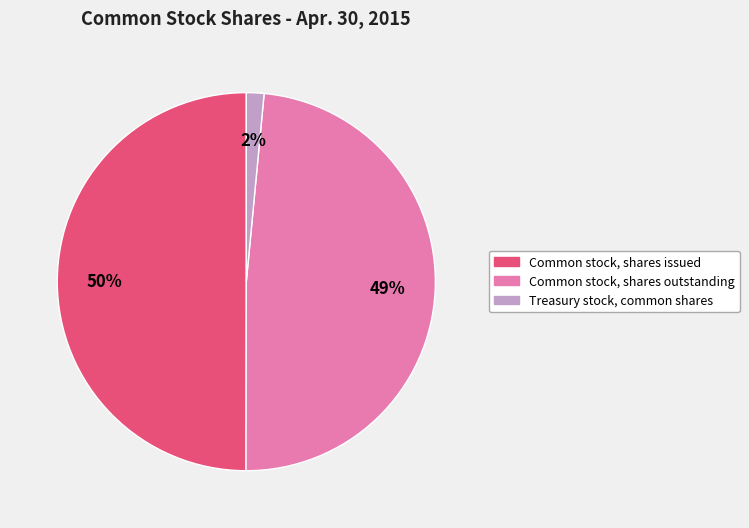

Does Common stock, shares outstanding account for over 50% of the chart?

No